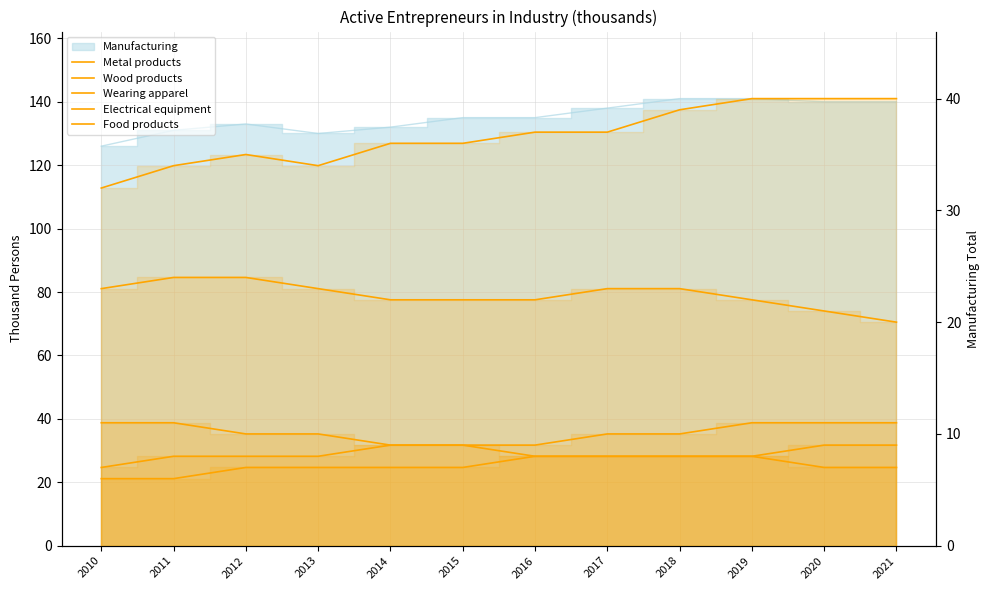

True or false: Metal products and Wood products cross at least once.

False